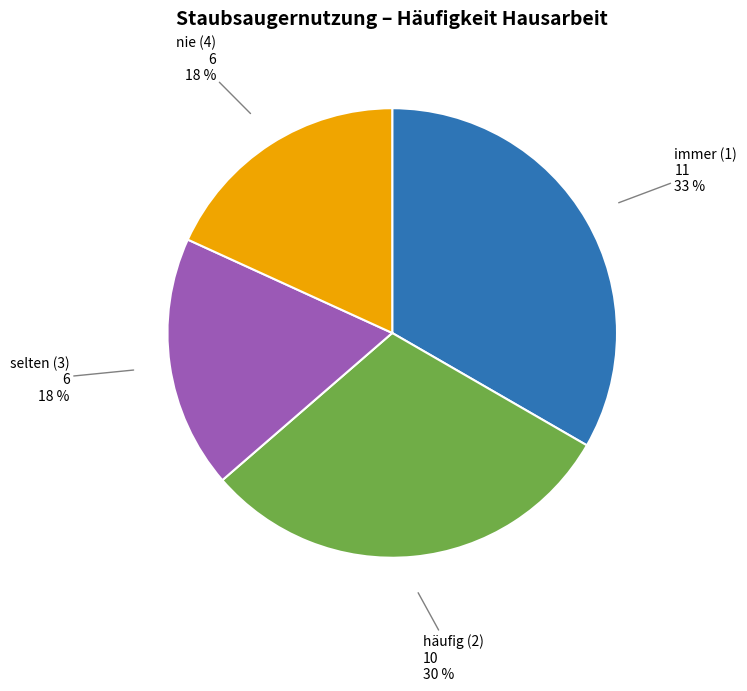

What percentage is the selten (3) slice, to the nearest percent?

18%